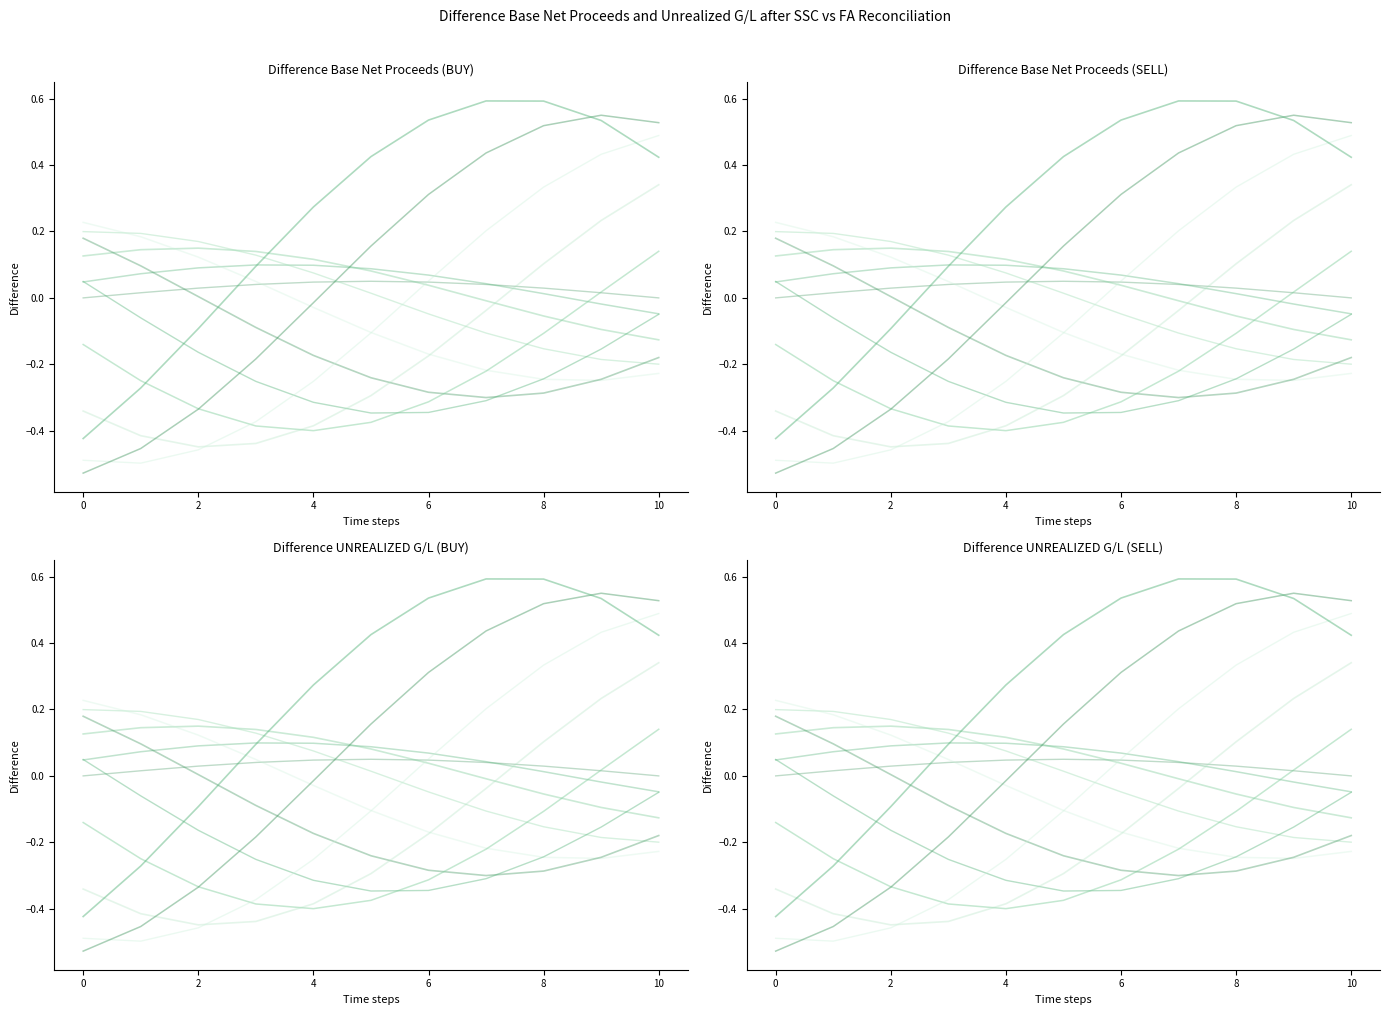

What is the value of the SELL - Difference Base Net Proceeds line 1 point at the 9th from the left?

0.1